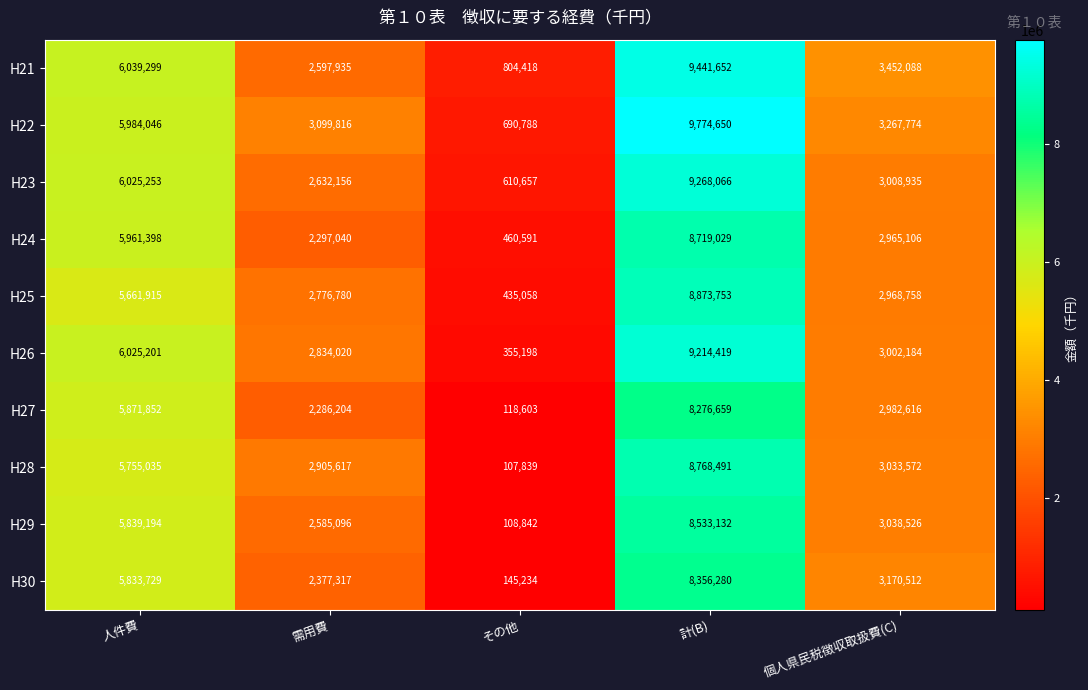

What is the greatest value displayed?

9774650